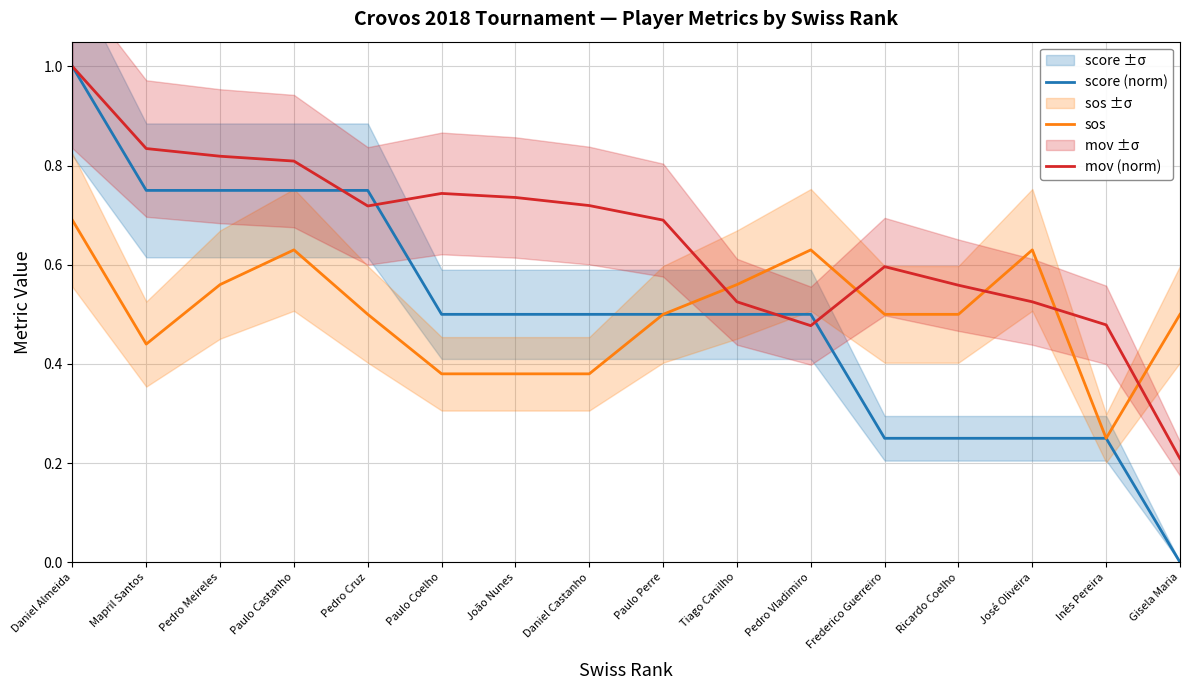

What is the difference between the mov (norm) values at Frederico Guerreiro and Paulo Coelho?

0.1